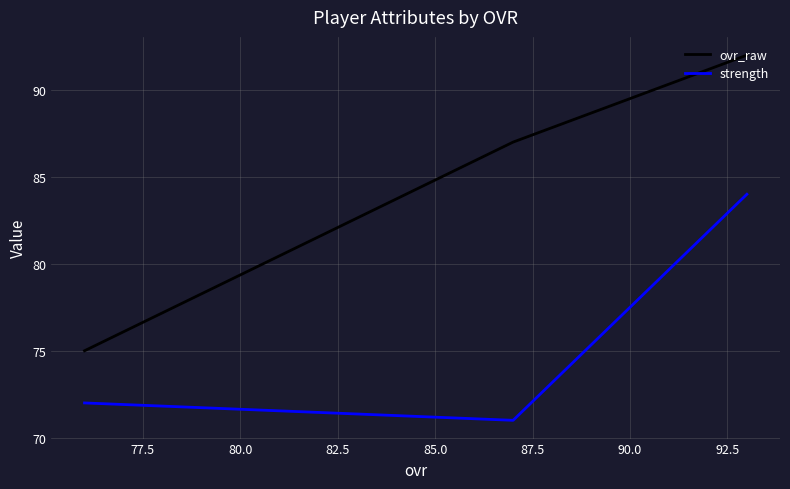

How many lines are shown in the chart?

2